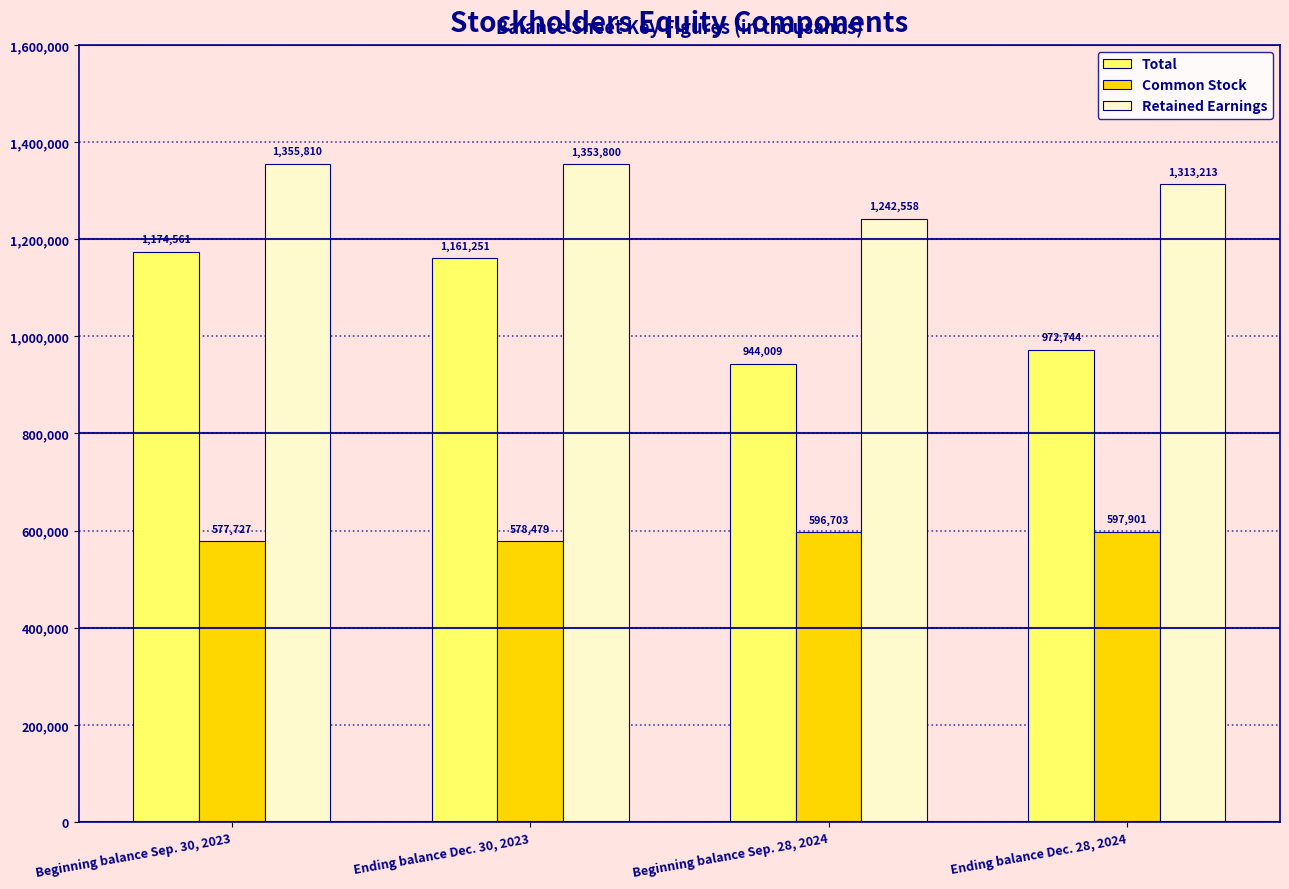

What is the minimum value for Common Stock?

577727